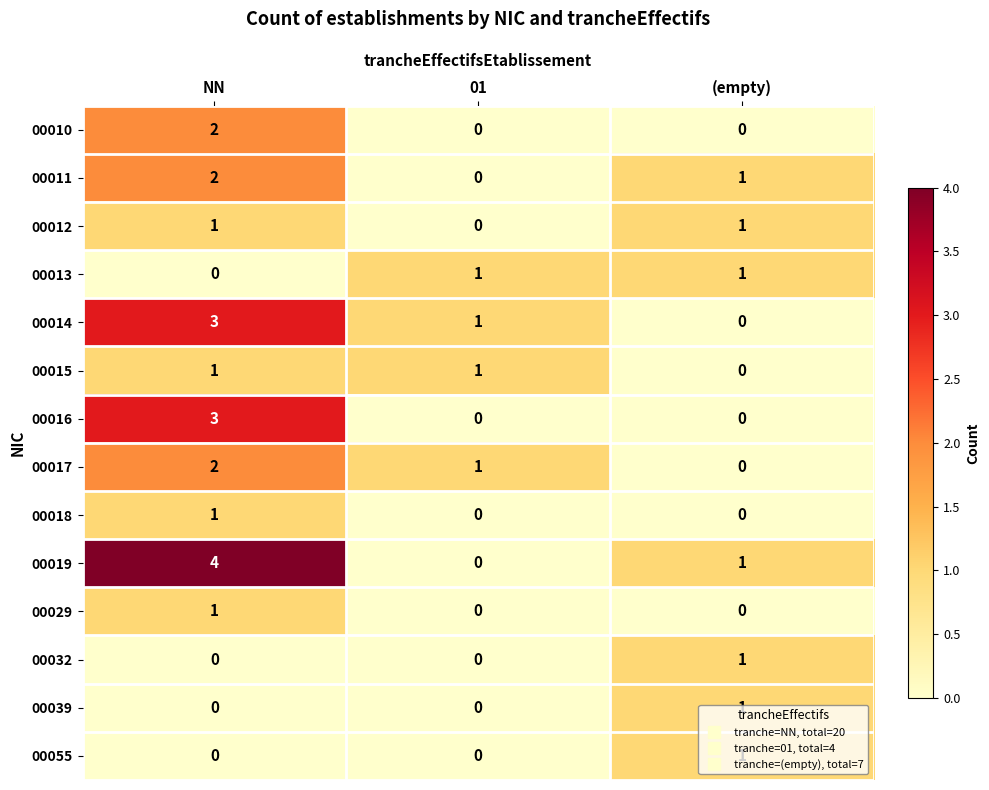

Which series has the widest spread of values?

00019